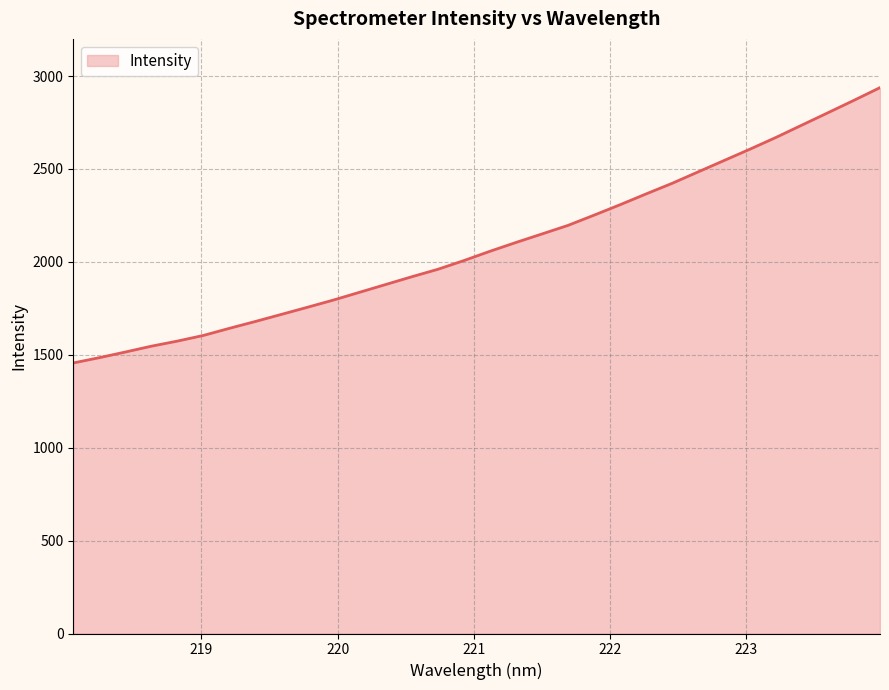

What is the difference between the maximum and minimum values?

1481.6